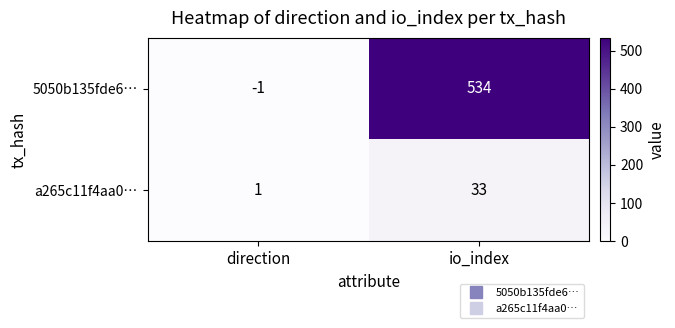

At which label is a265c11f4aa0… closest to 17?

direction